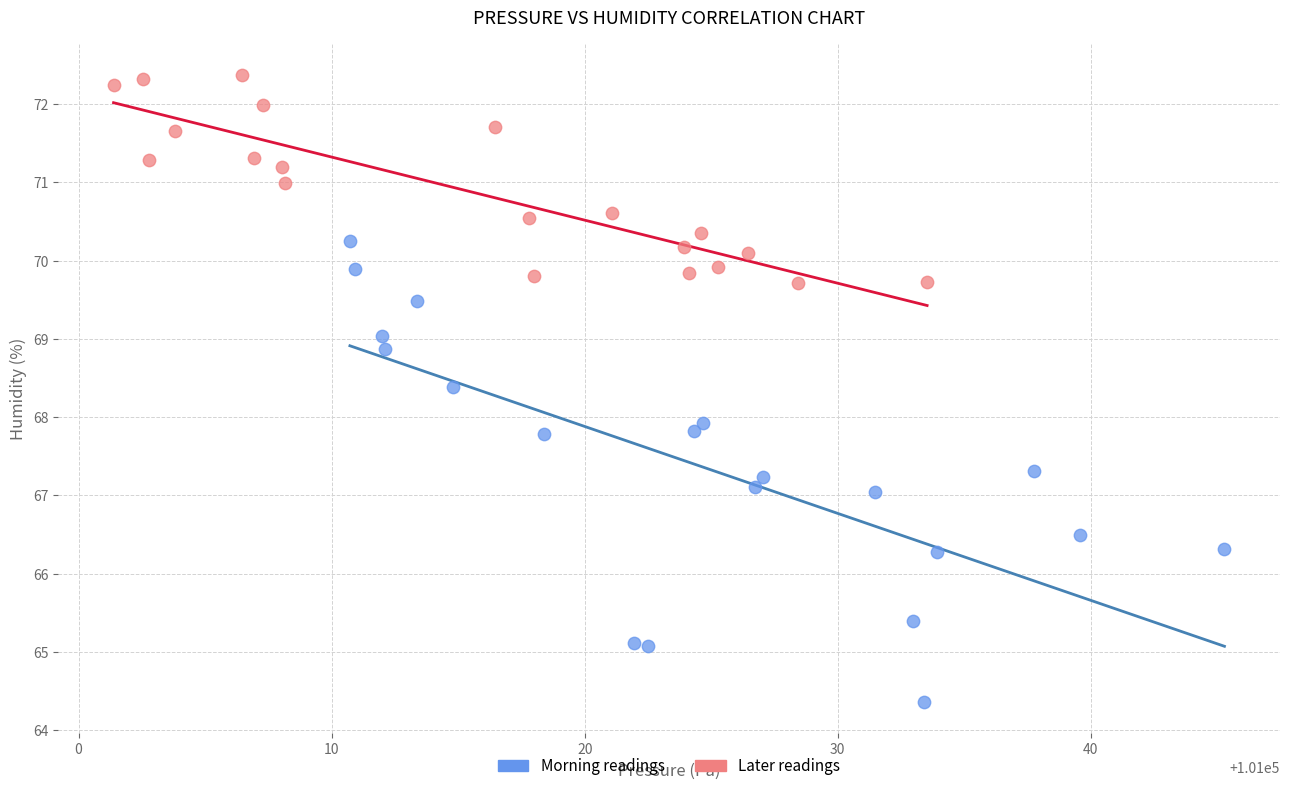

Which series has the largest Y range (max minus min)?

Morning readings